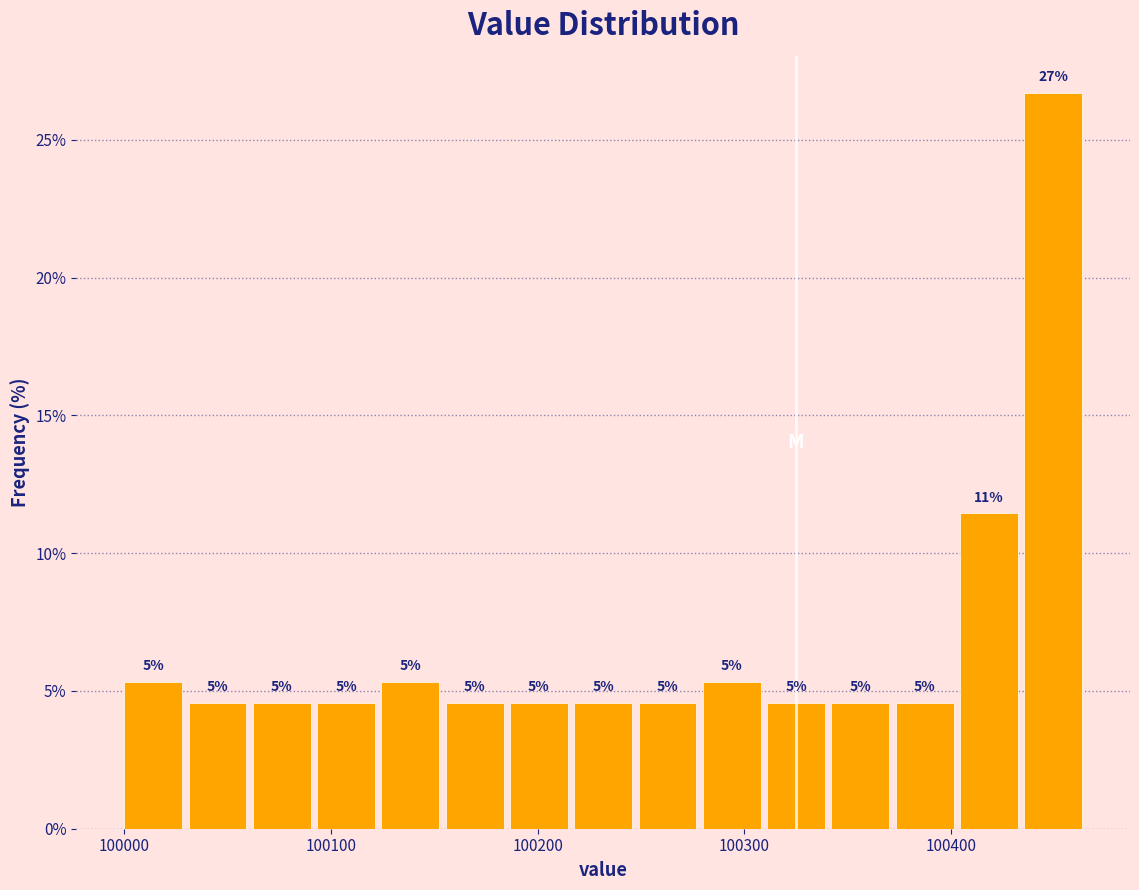

Around what value on the x-axis is the tallest bar? Give the approximate position of its centre, as read against the axis.

100450